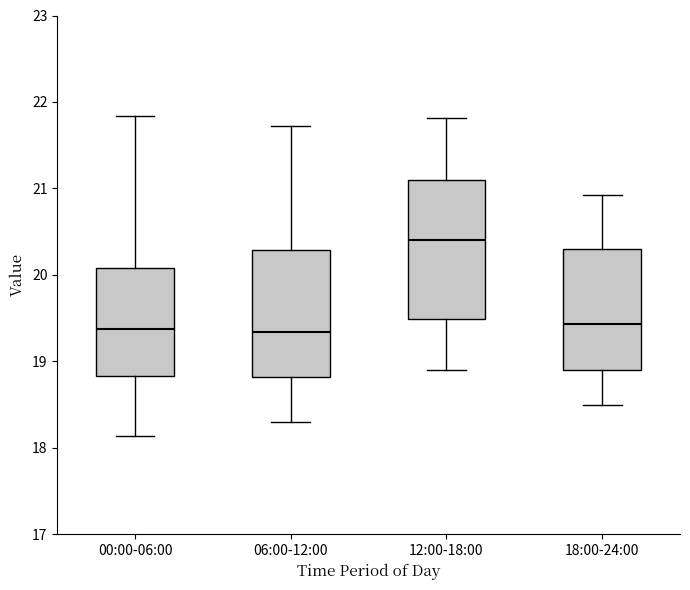

Reading left to right, transcribe this box plot: for each box, give where its median line is, the range the box spans, and where its two whiskers end, as read against the y-axis. The values are not printed on the chart, so give them approximately, as read against the axis.

00:00-06:00: median 19.4, box 18.8 to 20.1, whiskers 18.1 to 21.8
06:00-12:00: median 19.3, box 18.8 to 20.3, whiskers 18.3 to 21.7
12:00-18:00: median 20.4, box 19.5 to 21.1, whiskers 18.9 to 21.8
18:00-24:00: median 19.4, box 18.9 to 20.3, whiskers 18.5 to 20.9